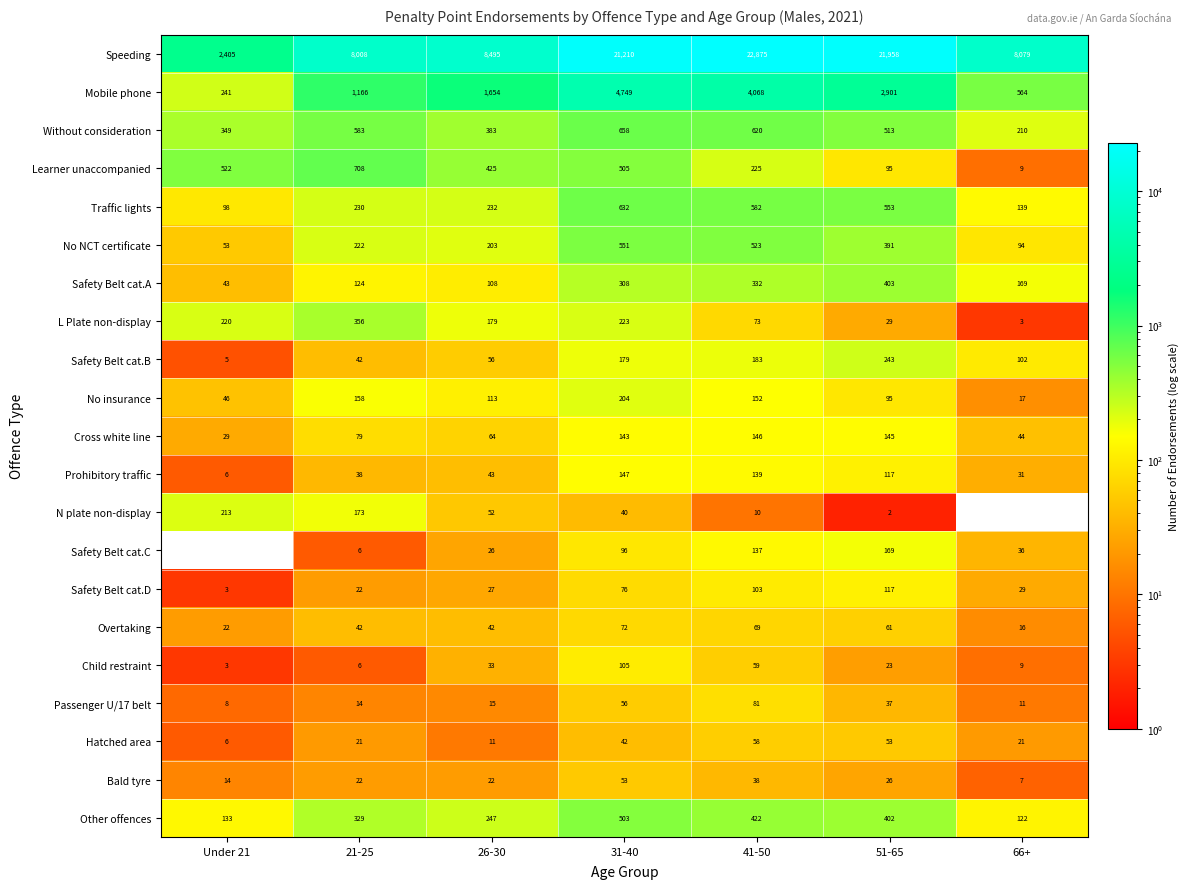

What is the difference between the second highest and minimum values in the No NCT certificate series?

470